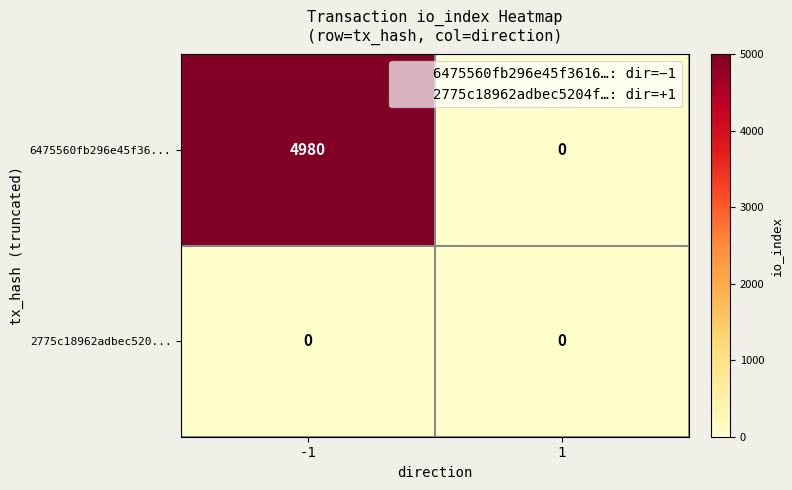

Reading left to right, what are all the values shown in this chart?

6475560fb296e45f36...: 4980	0
2775c18962adbec520...: 0	0